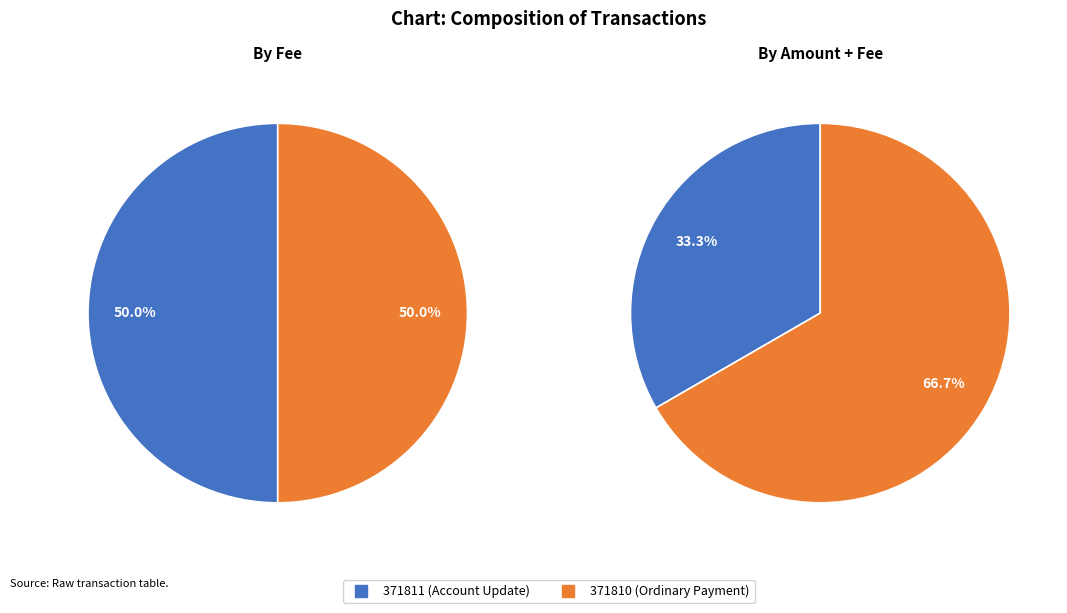

Which category has the smallest portion of the pie?

371811